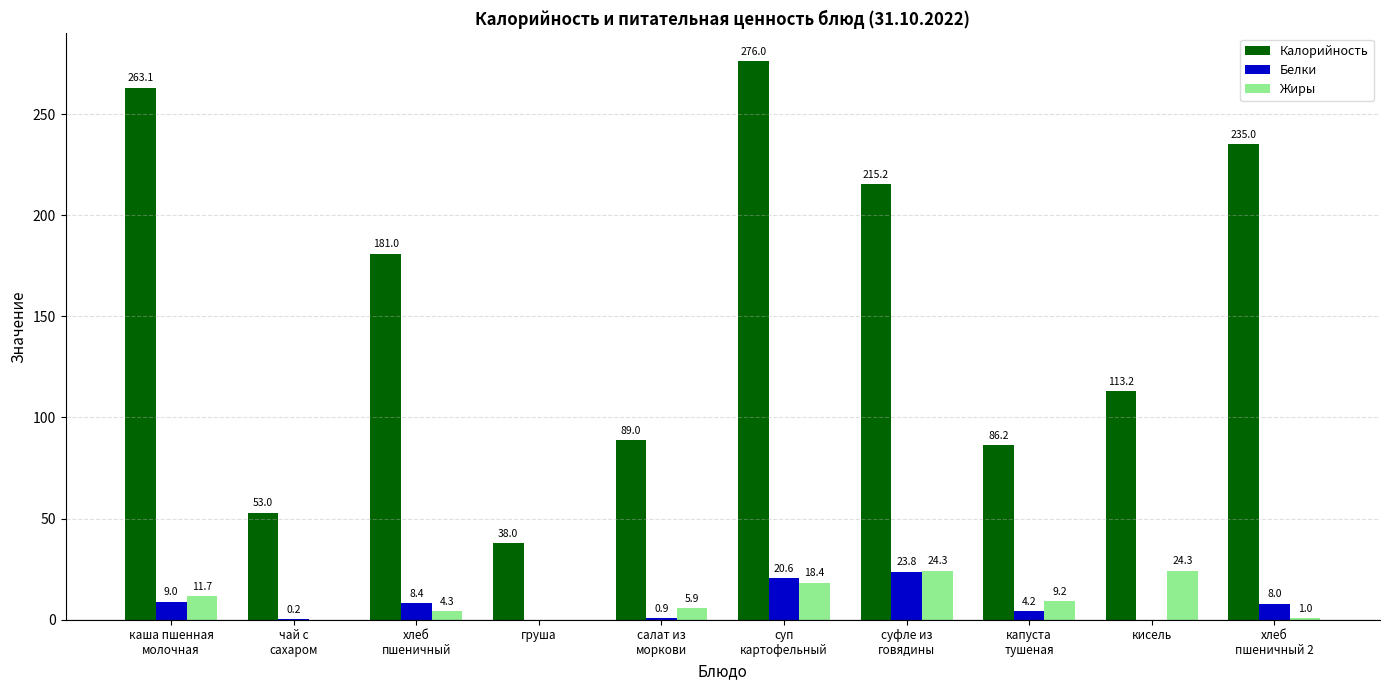

Reading left to right, what are all the values shown in this chart?

Калорийность: 263.1	53.0	181.0	38.0	89.0	276.0	215.2	86.2	113.2	235.0
Белки: 9.0	0.2	8.4	0.0	0.9	20.6	23.8	4.2	0.0	8.0
Жиры: 11.7	0.0	4.3	0.0	5.9	18.4	24.3	9.2	24.3	1.0